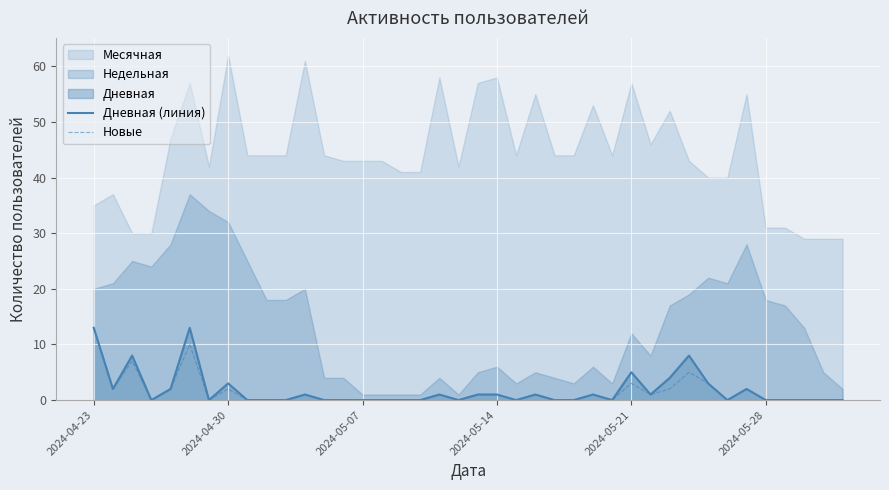

How many categories are shown in the chart?

40